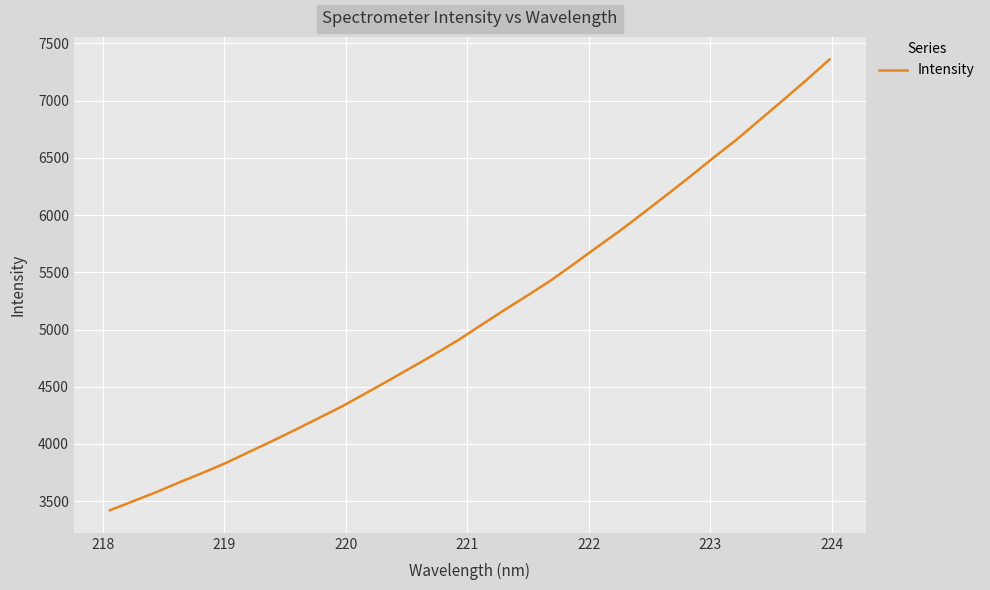

What is the difference between the maximum and minimum values?

3939.2